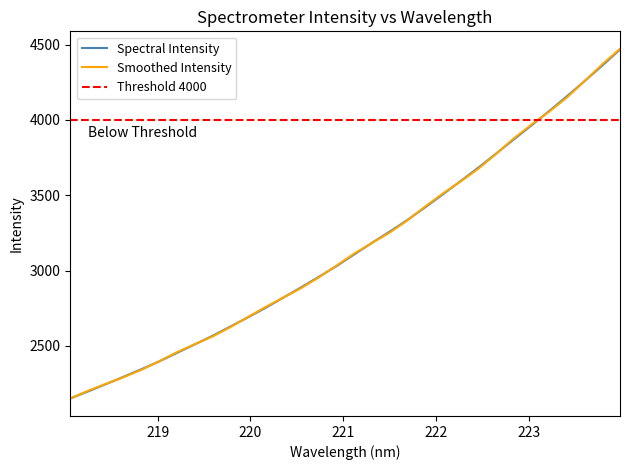

At how many categories does at least one series exceed 2947?

18